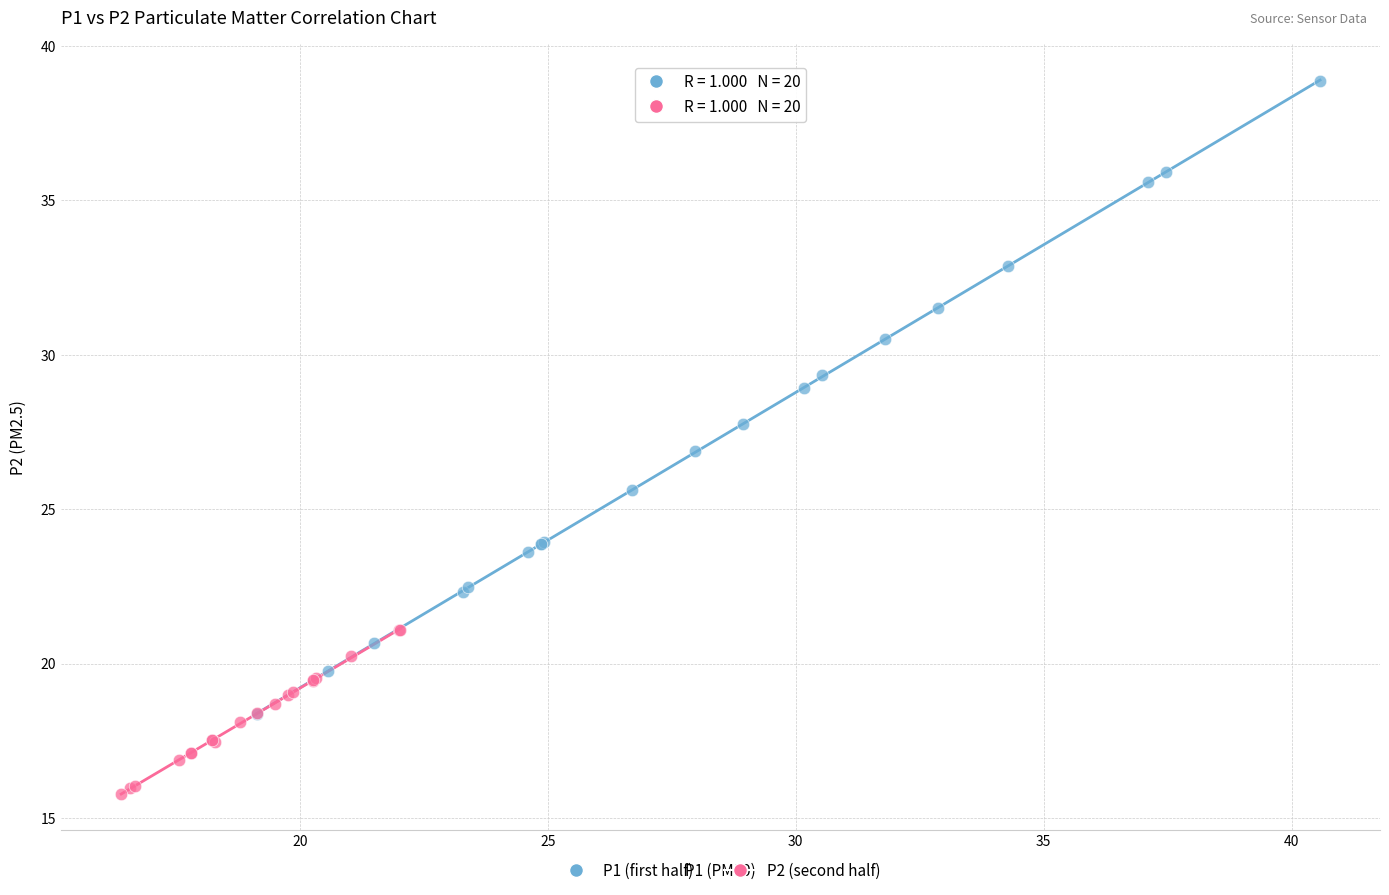

Which series reaches the minimum Y coordinate?

P2 (second half)